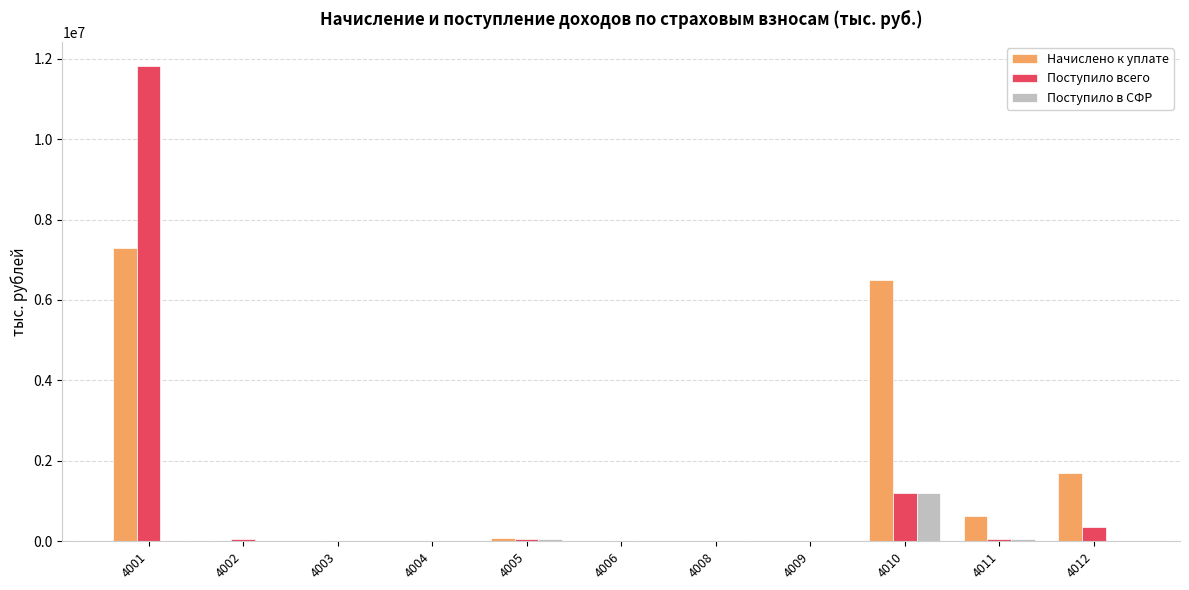

At which category is the sum across all series the highest?

4001